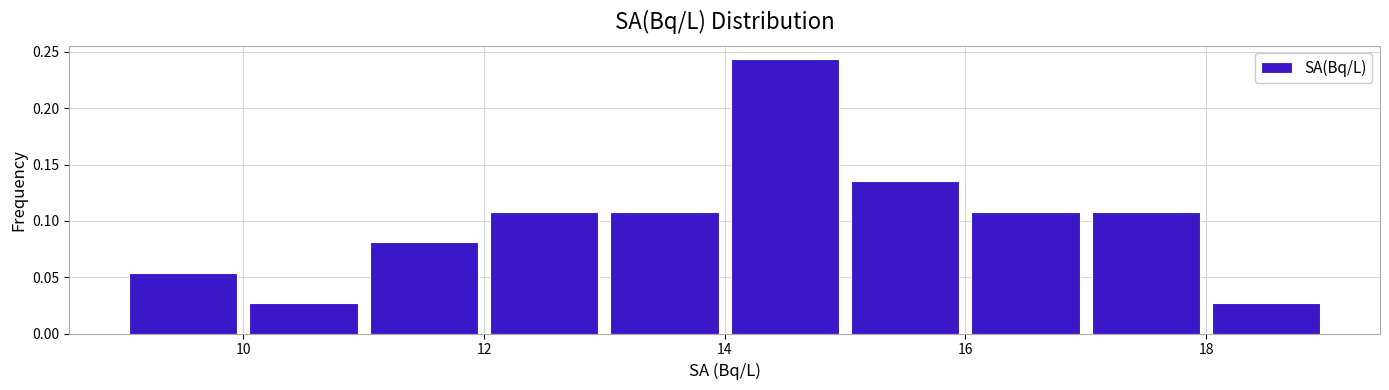

Reading left to right, list every bar in this chart as the range it spans on the x-axis followed by its height. The values are not printed on the chart, so give them approximately, as read against the axis.

9 to 10: 0.055
10 to 11: 0.025
11 to 12: 0.080
12 to 13: 0.110
13 to 14: 0.110
14 to 15: 0.245
15 to 16: 0.135
16 to 17: 0.110
17 to 18: 0.110
18 to 19: 0.025